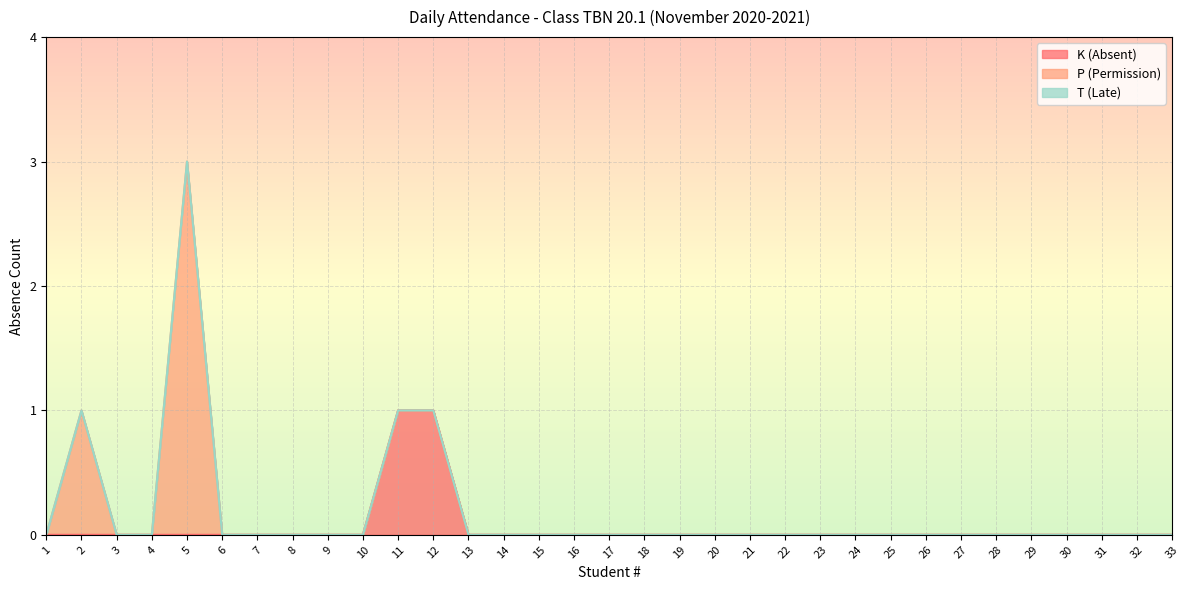

Reading left to right, transcribe all the data shown in this chart.

K (Absent): 1=0	2=0	3=0	4=0	5=0	6=0	7=0	8=0	9=0	10=0	11=1	12=1	13=0	14=0	15=0	16=0	17=0	18=0	19=0	20=0	21=0	22=0	23=0	24=0	25=0	26=0	27=0	28=0	29=0	30=0	31=0	32=0	33=0
P (Permission): 1=0	2=1	3=0	4=0	5=3	6=0	7=0	8=0	9=0	10=0	11=0	12=0	13=0	14=0	15=0	16=0	17=0	18=0	19=0	20=0	21=0	22=0	23=0	24=0	25=0	26=0	27=0	28=0	29=0	30=0	31=0	32=0	33=0
T (Late): 1=0	2=0	3=0	4=0	5=0	6=0	7=0	8=0	9=0	10=0	11=0	12=0	13=0	14=0	15=0	16=0	17=0	18=0	19=0	20=0	21=0	22=0	23=0	24=0	25=0	26=0	27=0	28=0	29=0	30=0	31=0	32=0	33=0